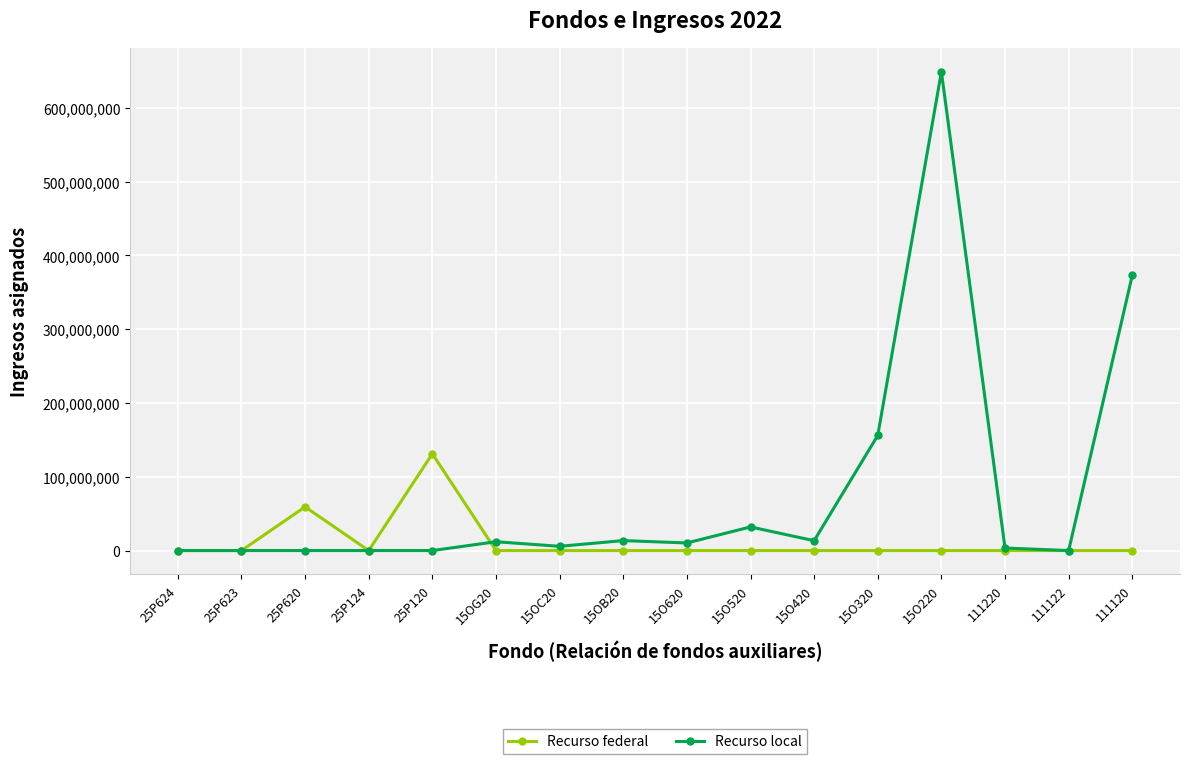

How many data points does each series have?

16